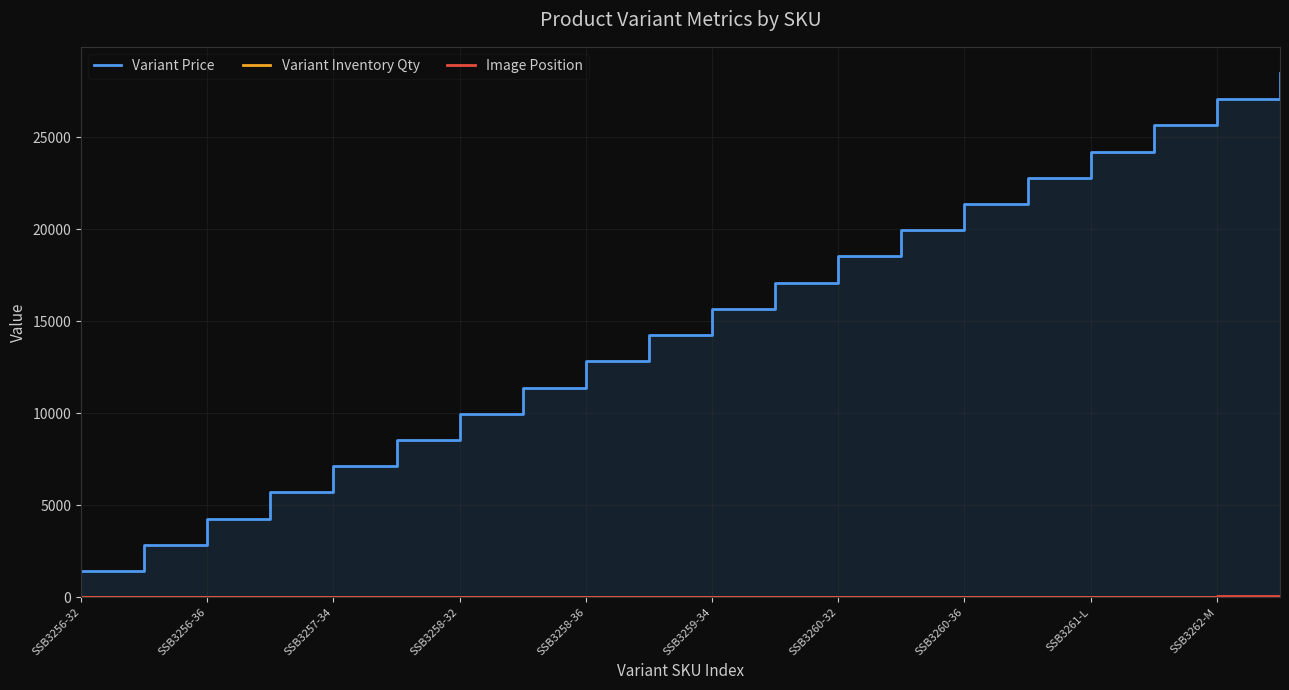

Rank the series by their maximum value, from highest to lowest.

Variant Price, Image Position, Variant Inventory Qty